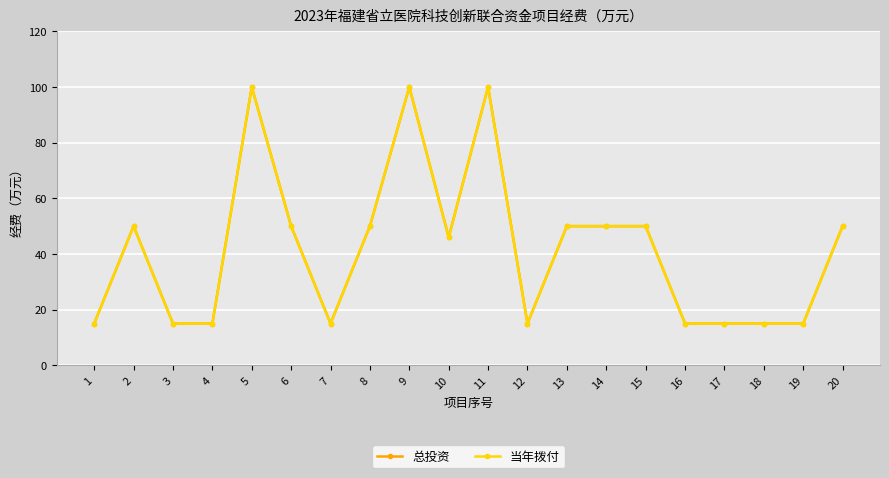

What is the sum of all 总投资 values?

831